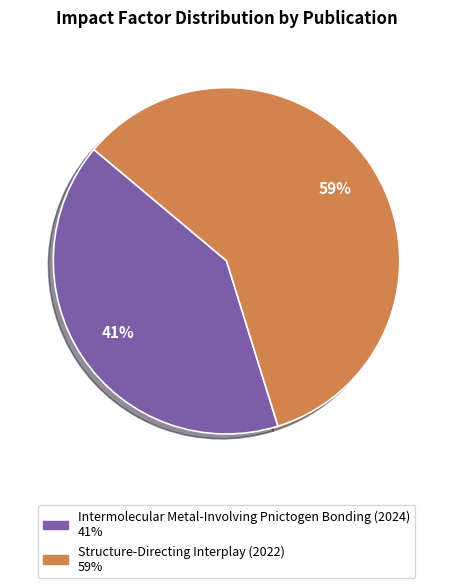

The Structure-Directing Interplay (2022) slice represents 45% of the pie. True or false?

False